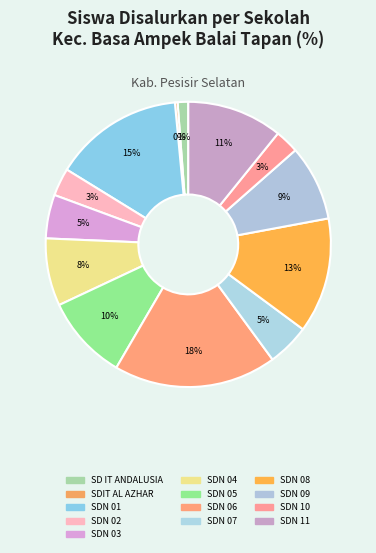

How many slices are in this pie chart?

13